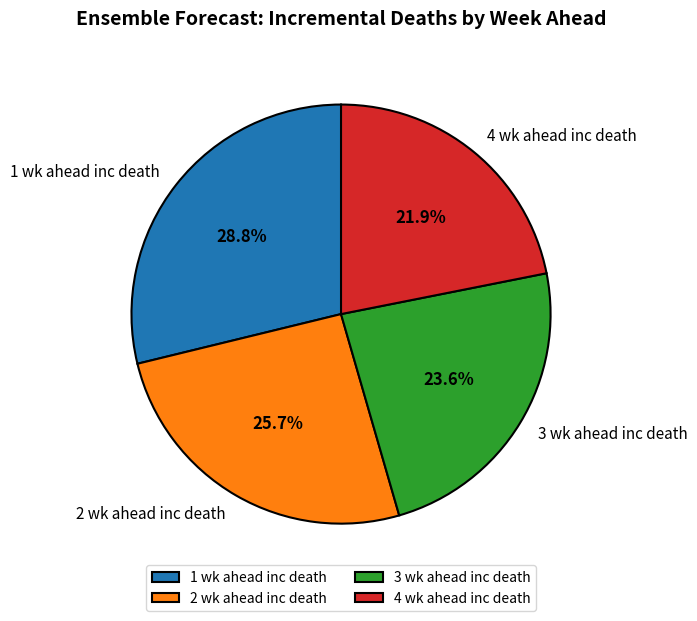

Which has a higher value, 1 wk ahead inc death or 4 wk ahead inc death?

1 wk ahead inc death